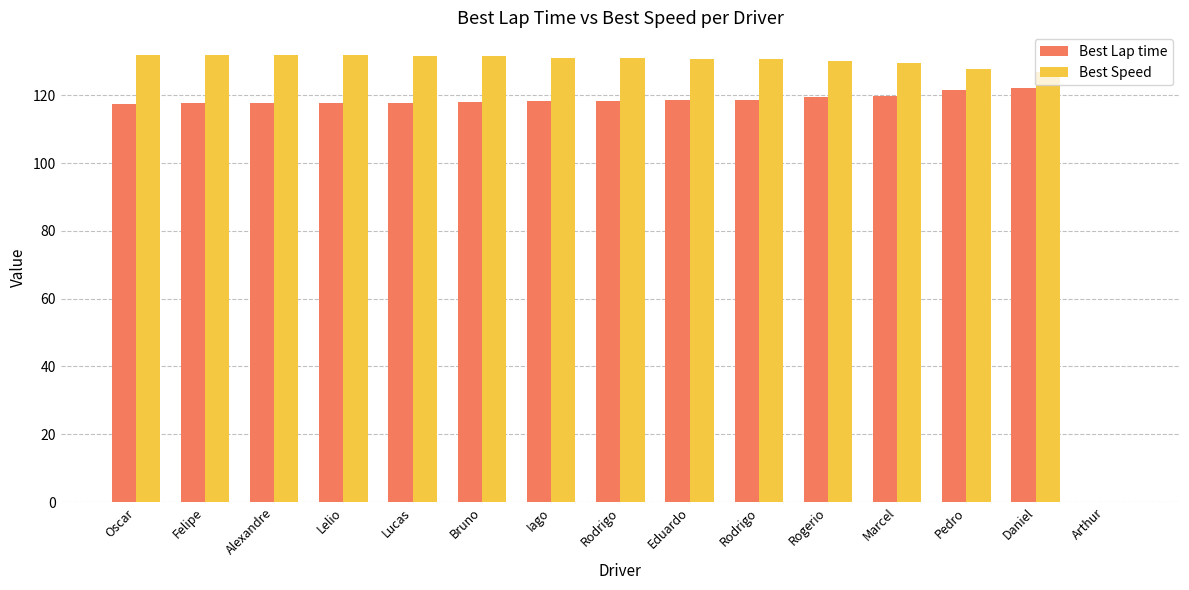

How many categories are shown in the chart?

15